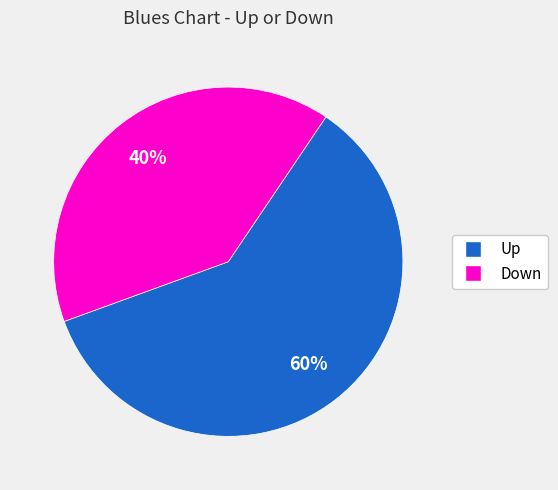

Does any single category account for the majority?

Yes